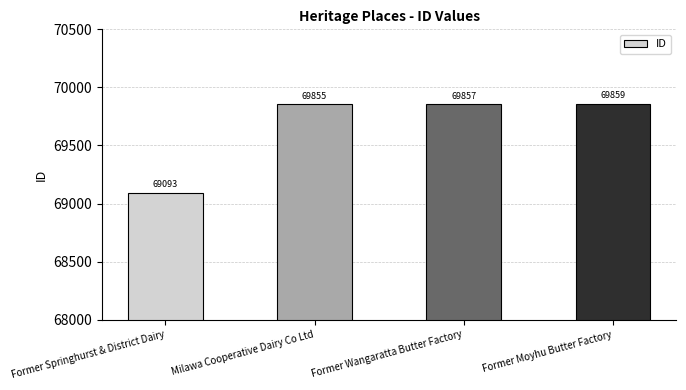

Count the number of data series in this chart.

1